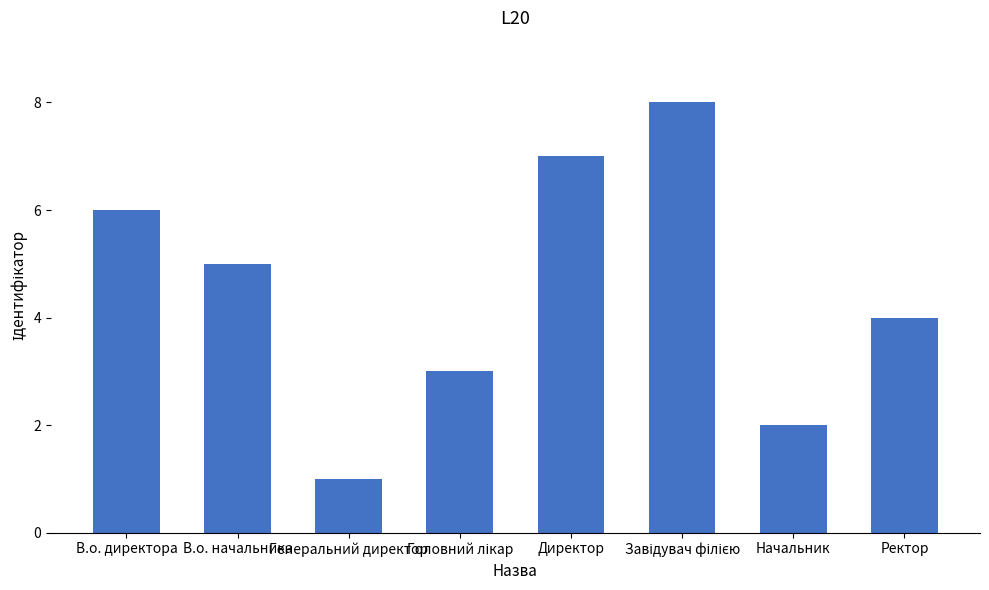

How many data points are less than 5?

4